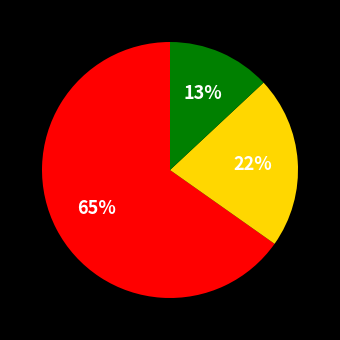

Does any single category account for the majority?

Yes